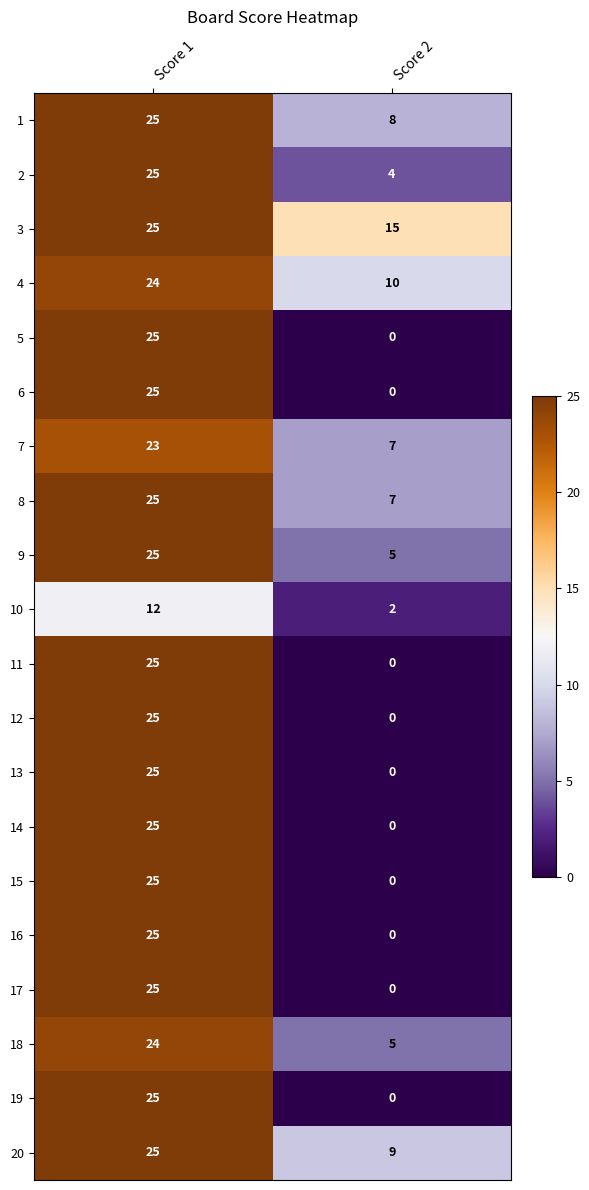

Which series has the largest total across all categories?

3